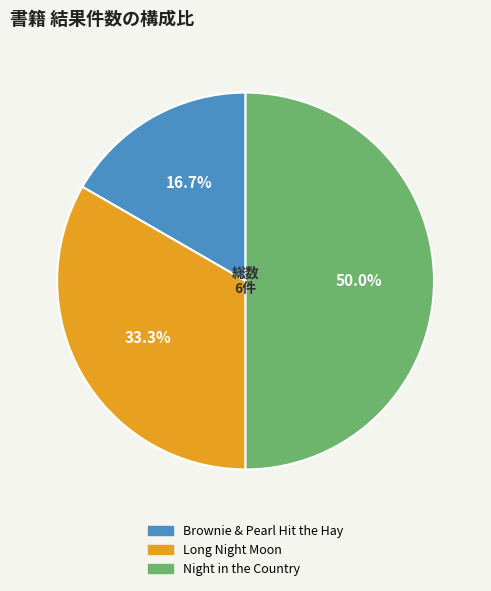

True or false: Night in the Country accounts for 42% of the total.

False